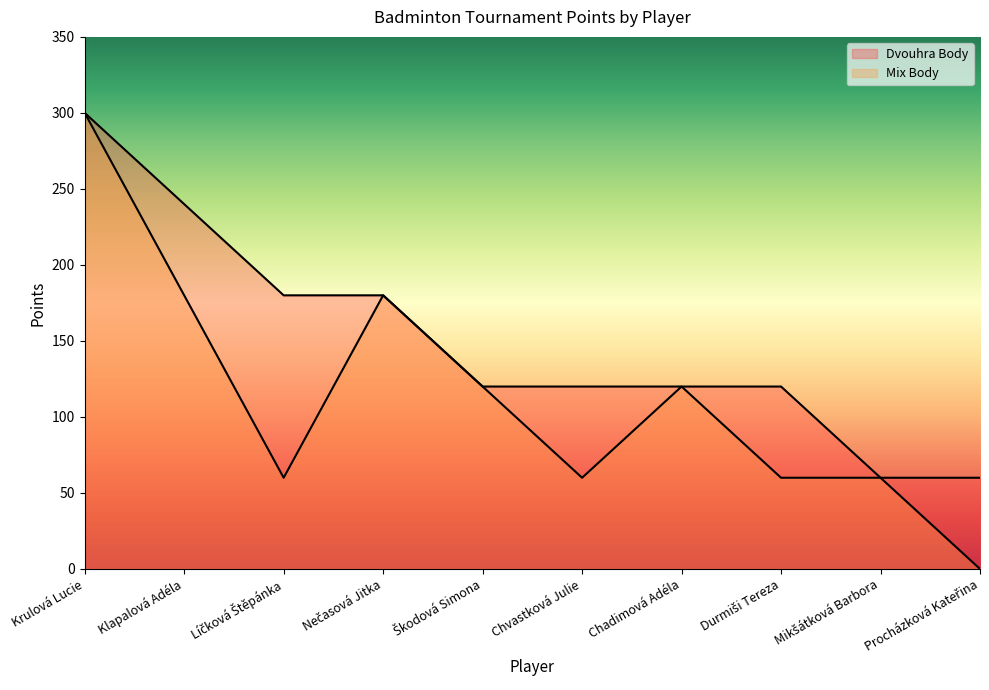

Rank the series by their maximum value, from highest to lowest.

Dvouhra Body, Mix Body